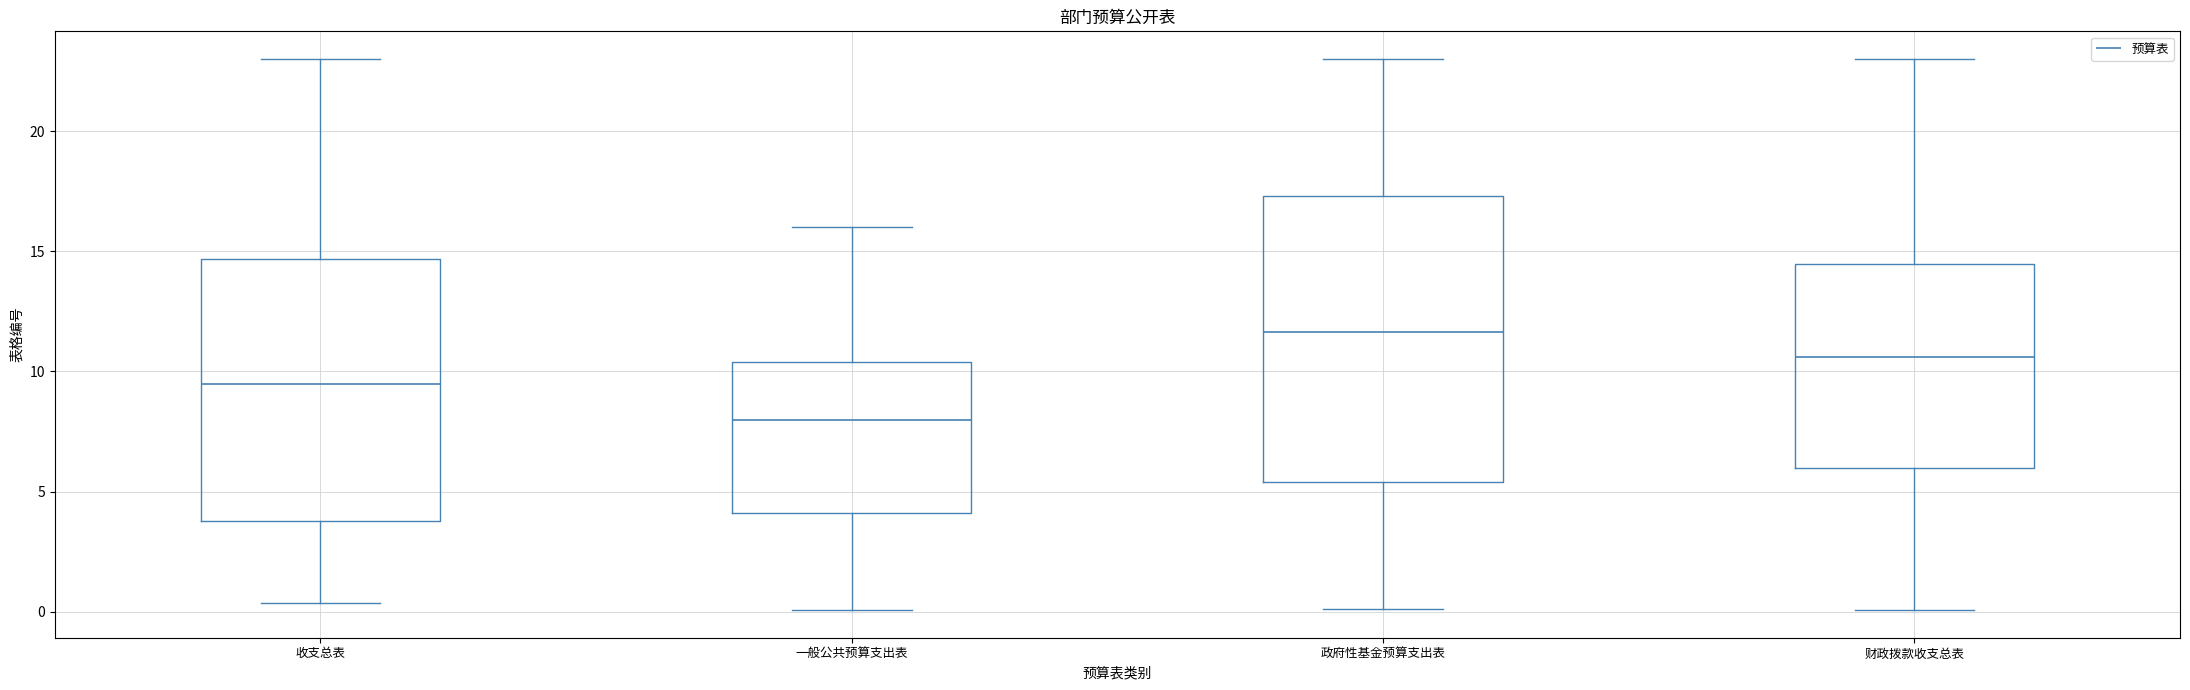

Which box's median line is the lowest?

一般公共预算支出表